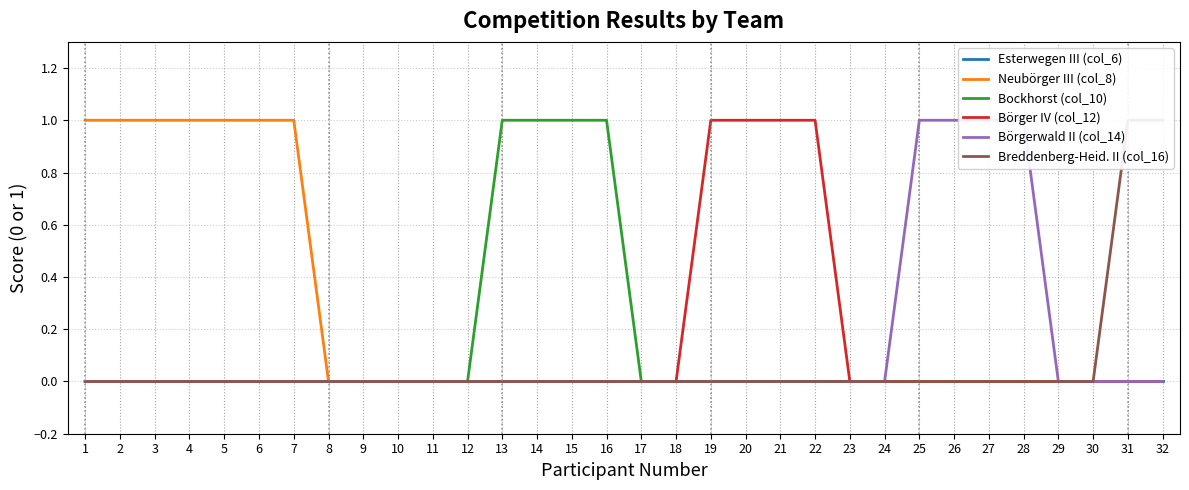

Reading left to right, what are all the values shown in this chart?

Esterwegen III (col_6): 1=0	2=0	3=0	4=0	5=0	6=0	7=0	8=0	9=0	10=0	11=0	12=0	13=0	14=0	15=0	16=0	17=0	18=0	19=0	20=0	21=0	22=0	23=0	24=0	25=0	26=0	27=0	28=0	29=0	30=0	31=0	32=0
Neubörger III (col_8): 1=1	2=1	3=1	4=1	5=1	6=1	7=1	8=0	9=0	10=0	11=0	12=0	13=0	14=0	15=0	16=0	17=0	18=0	19=0	20=0	21=0	22=0	23=0	24=0	25=0	26=0	27=0	28=0	29=0	30=0	31=0	32=0
Bockhorst (col_10): 1=0	2=0	3=0	4=0	5=0	6=0	7=0	8=0	9=0	10=0	11=0	12=0	13=1	14=1	15=1	16=1	17=0	18=0	19=0	20=0	21=0	22=0	23=0	24=0	25=0	26=0	27=0	28=0	29=0	30=0	31=0	32=0
Börger IV (col_12): 1=0	2=0	3=0	4=0	5=0	6=0	7=0	8=0	9=0	10=0	11=0	12=0	13=0	14=0	15=0	16=0	17=0	18=0	19=1	20=1	21=1	22=1	23=0	24=0	25=0	26=0	27=0	28=0	29=0	30=0	31=0	32=0
Börgerwald II (col_14): 1=0	2=0	3=0	4=0	5=0	6=0	7=0	8=0	9=0	10=0	11=0	12=0	13=0	14=0	15=0	16=0	17=0	18=0	19=0	20=0	21=0	22=0	23=0	24=0	25=1	26=1	27=1	28=1	29=0	30=0	31=0	32=0
Breddenberg-Heid. II (col_16): 1=0	2=0	3=0	4=0	5=0	6=0	7=0	8=0	9=0	10=0	11=0	12=0	13=0	14=0	15=0	16=0	17=0	18=0	19=0	20=0	21=0	22=0	23=0	24=0	25=0	26=0	27=0	28=0	29=0	30=0	31=1	32=1